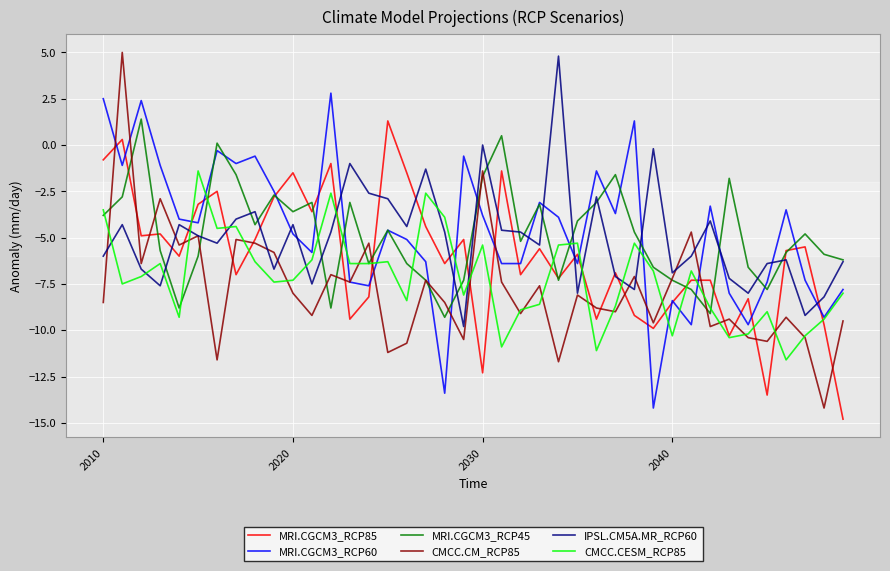

Which series has the widest spread of values?

CMCC.CM_RCP85